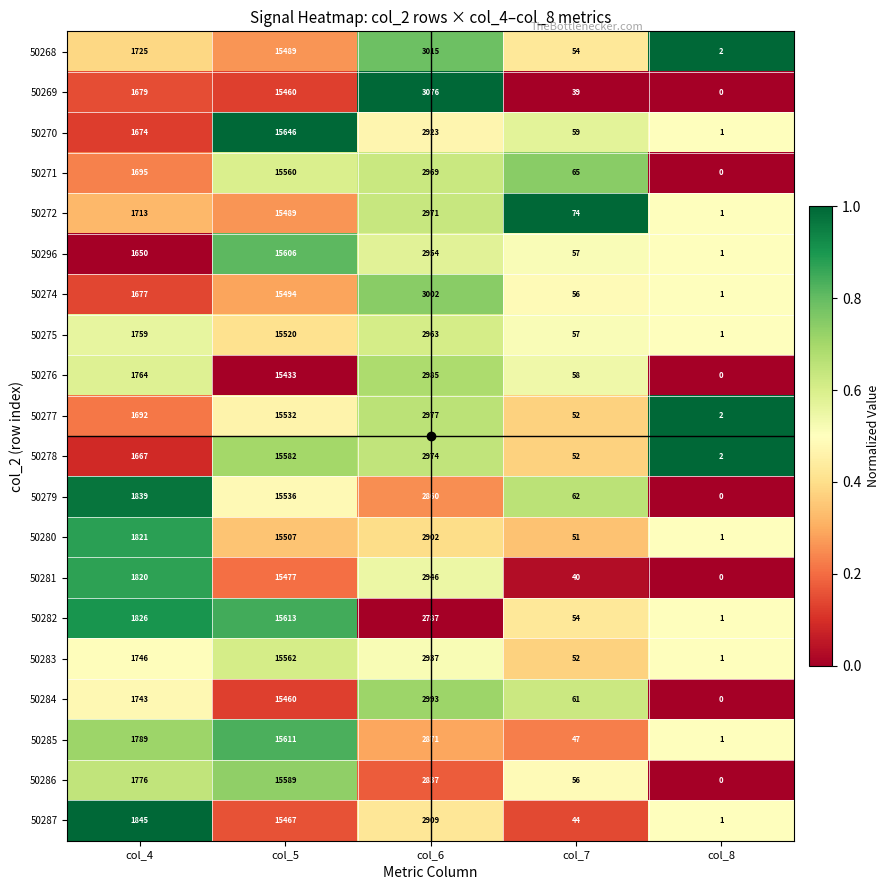

List the labels in order of 50282 value, smallest first.

col_8, col_7, col_4, col_6, col_5